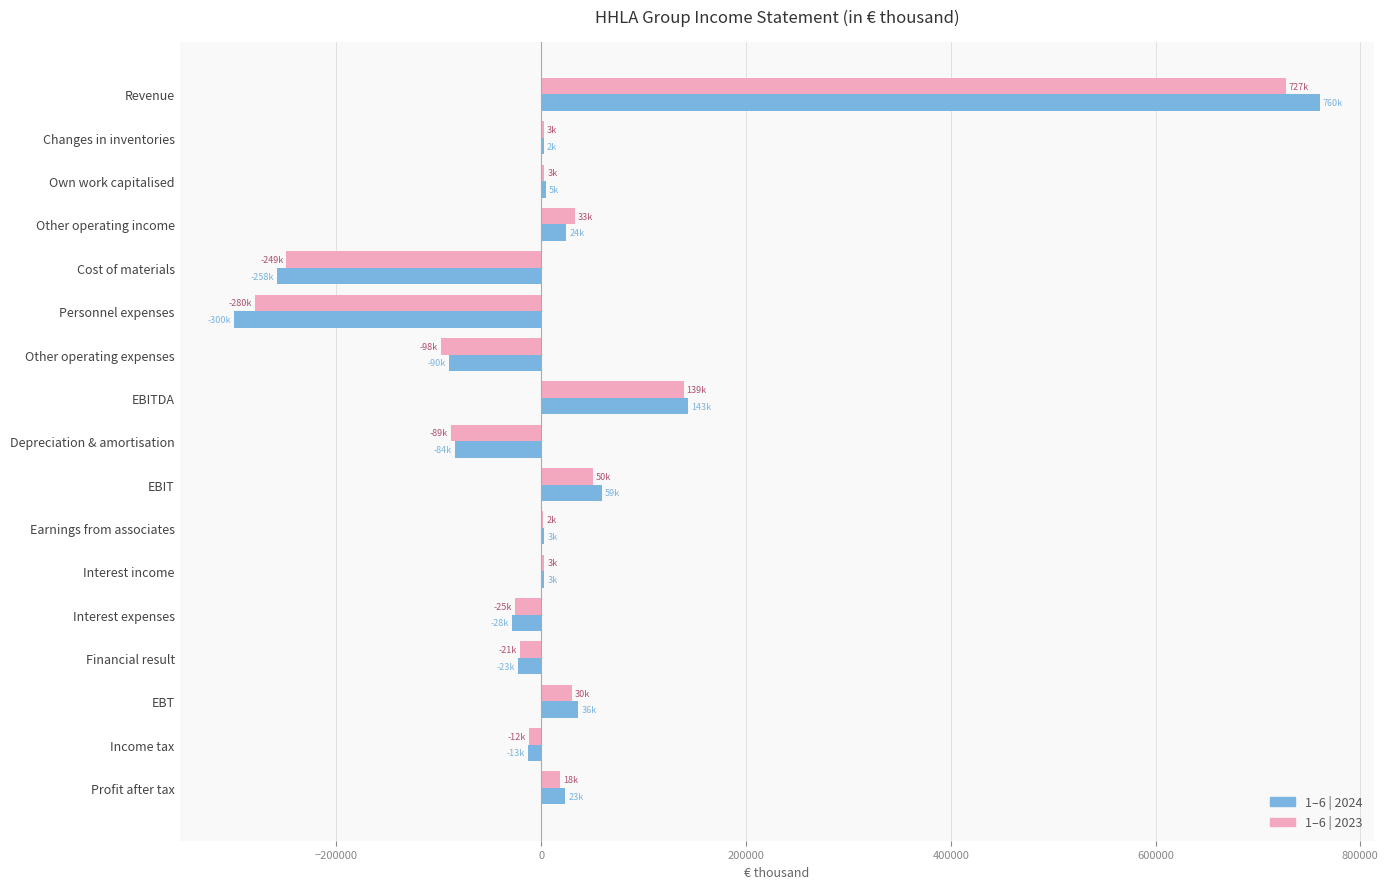

Between Other operating expenses and EBITDA, which series saw the biggest shift?

1–6 | 2023